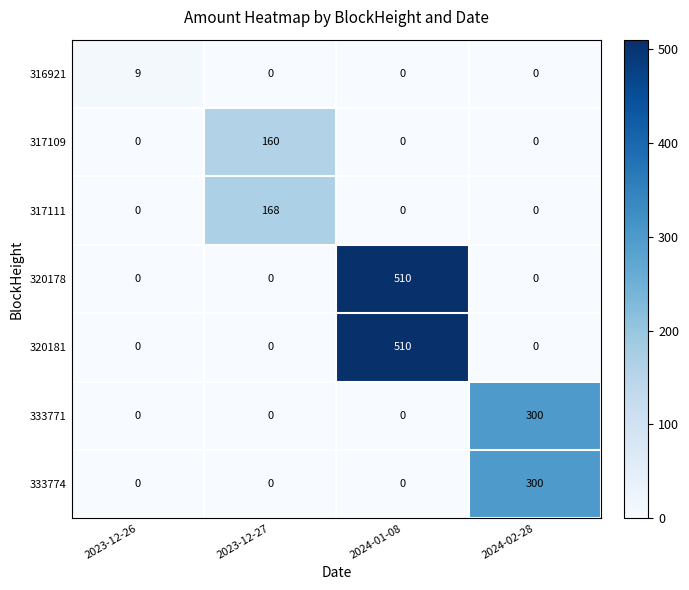

Count the number of categories in the chart.

4